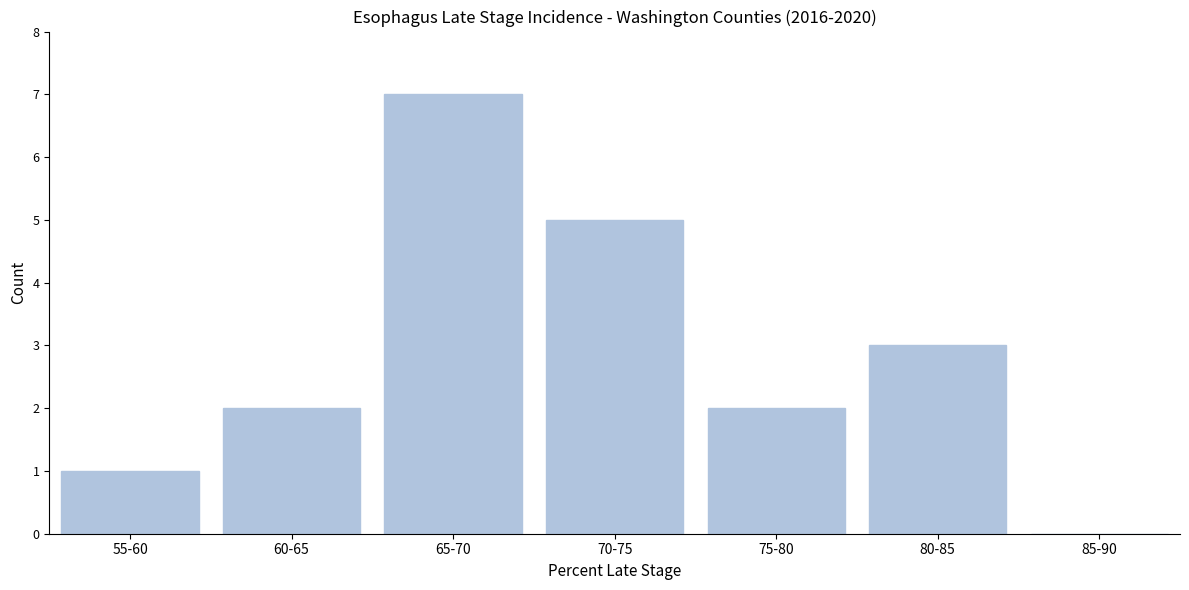

Reading right to left, list all the values displayed in this chart.

85-90=0	80-85=3	75-80=2	70-75=5	65-70=7	60-65=2	55-60=1